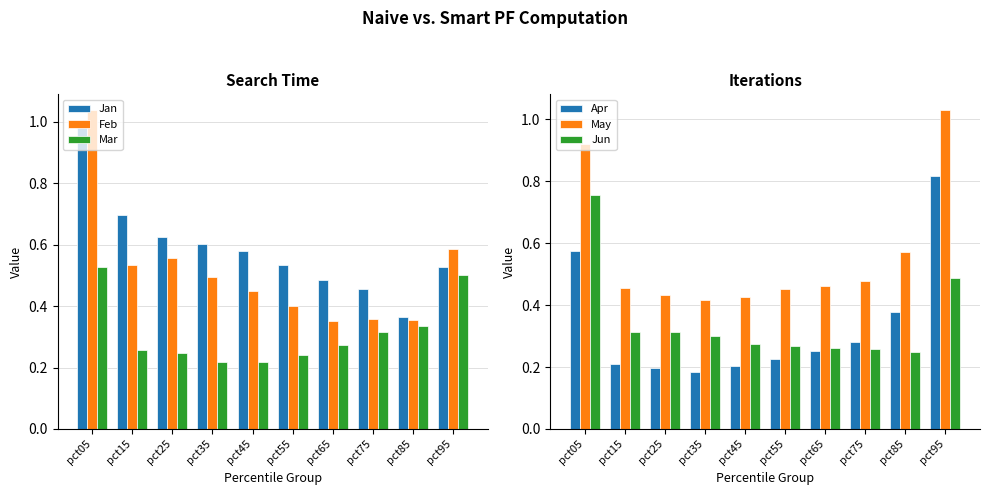

What is the average value of the Apr series?

0.3